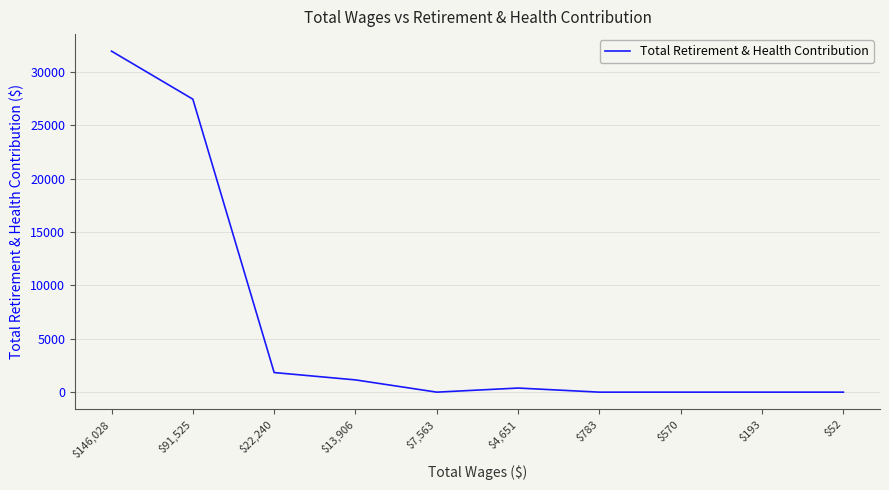

What is the difference between the maximum and minimum values?

31932